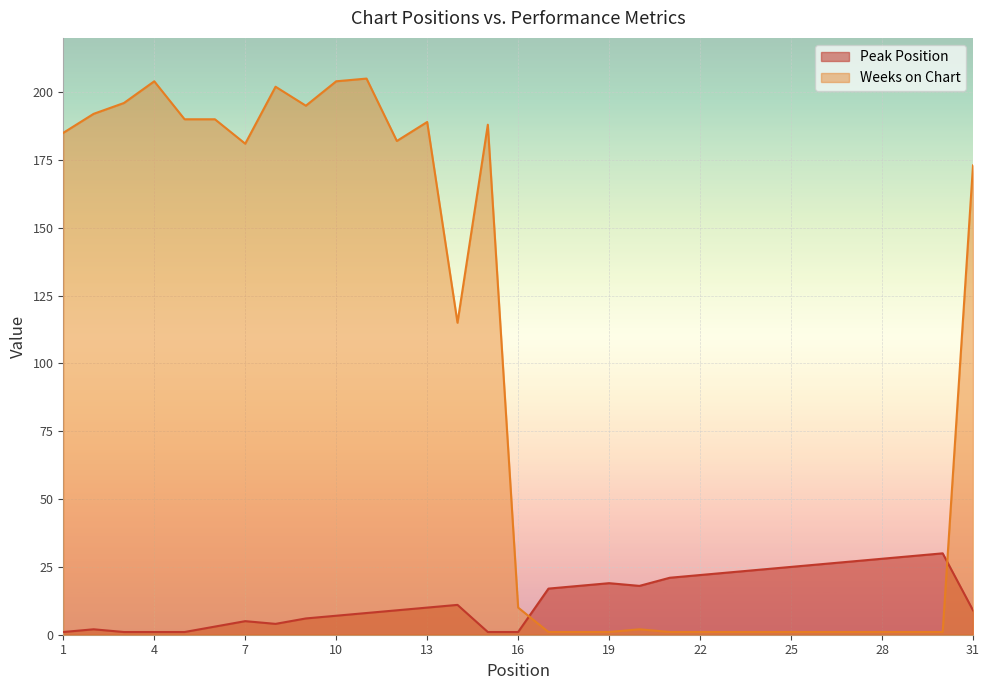

What is the value of the Weeks on Chart point at the 16th from the left?

10